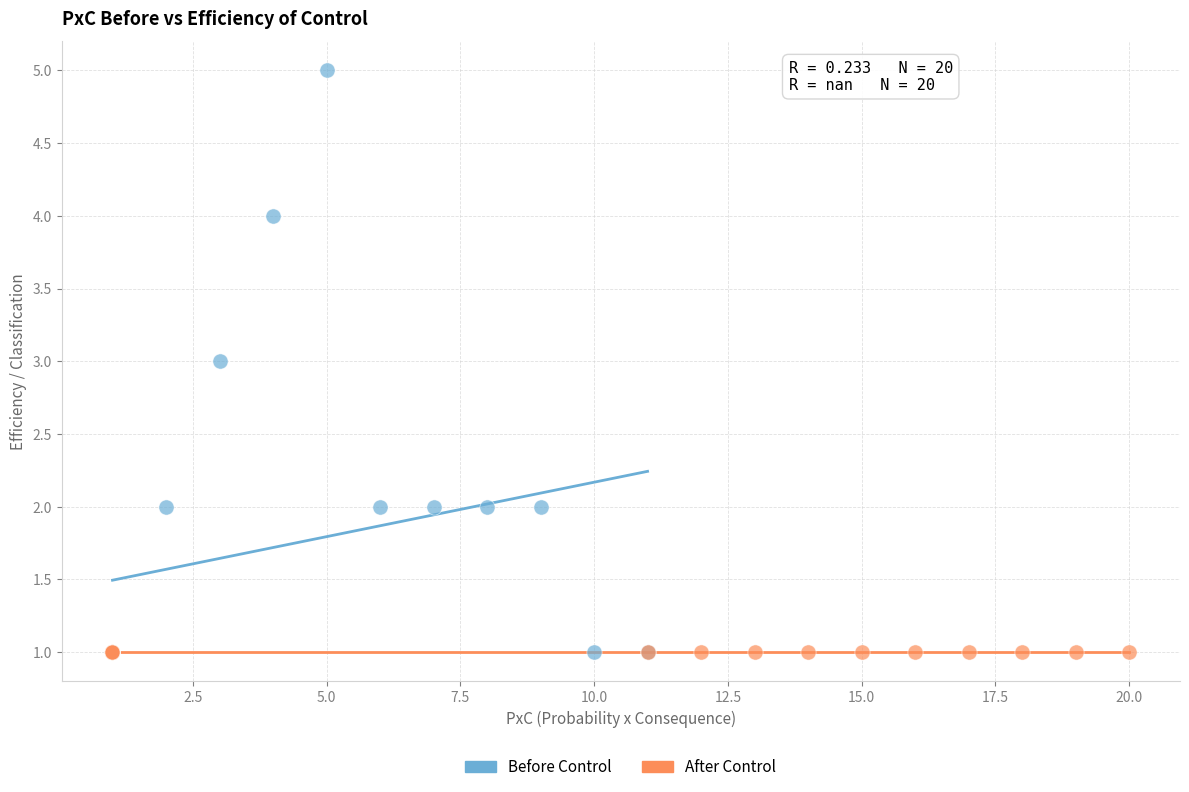

Which series contains the highest Y value?

Before Control